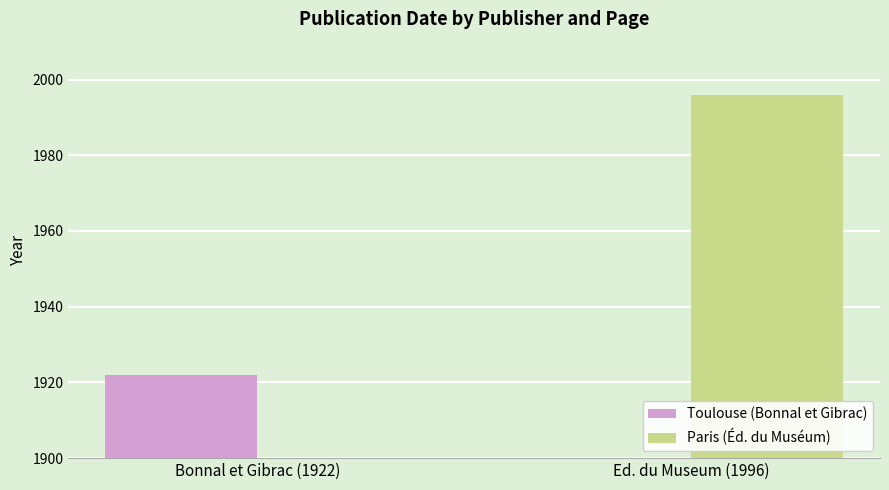

List the series in order of their peak value, lowest first.

Toulouse (Bonnal et Gibrac), Paris (Éd. du Muséum)